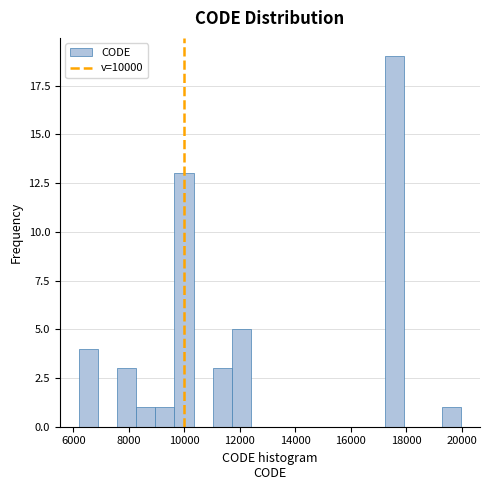

Around what value on the x-axis is the tallest bar? Give the approximate position of its centre, as read against the axis.

17600